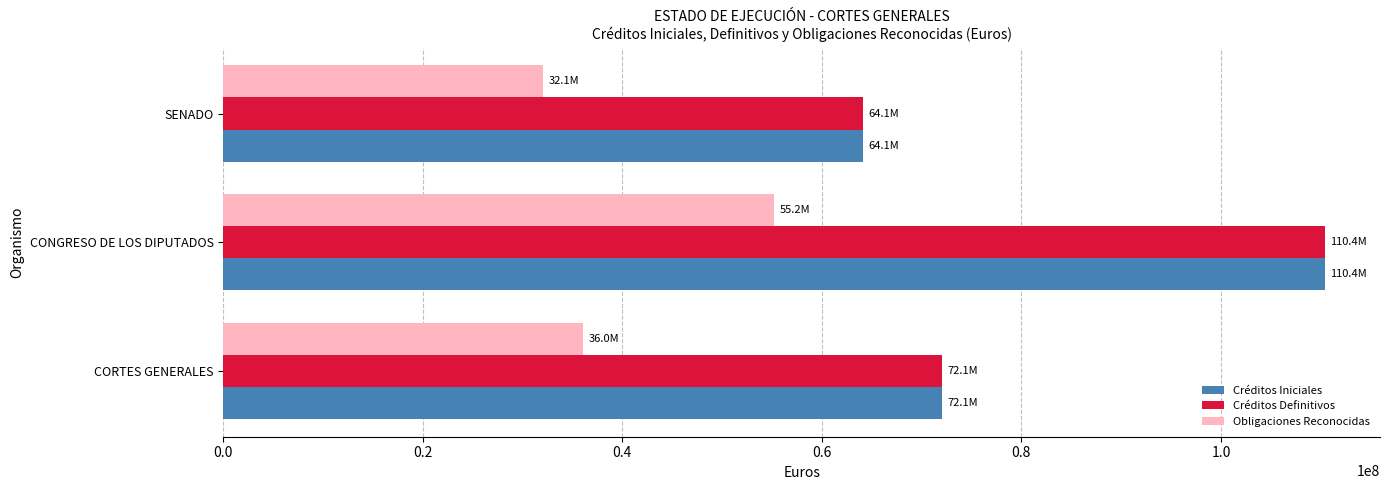

Is the value of Obligaciones Reconocidas at SENADO greater than the value of Créditos Definitivos at CONGRESO DE LOS DIPUTADOS?

No